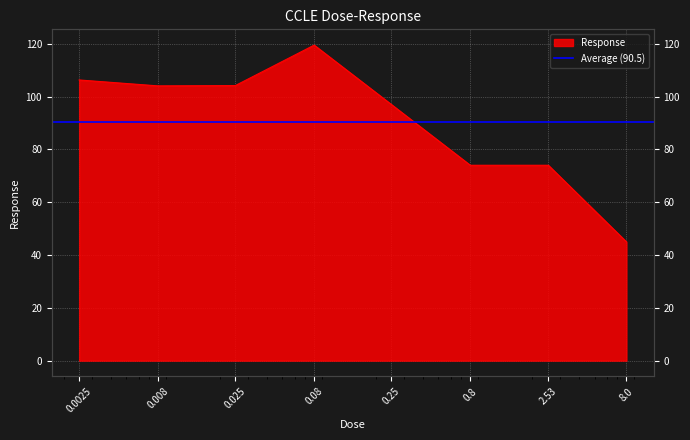

How many values exceed 104?

4